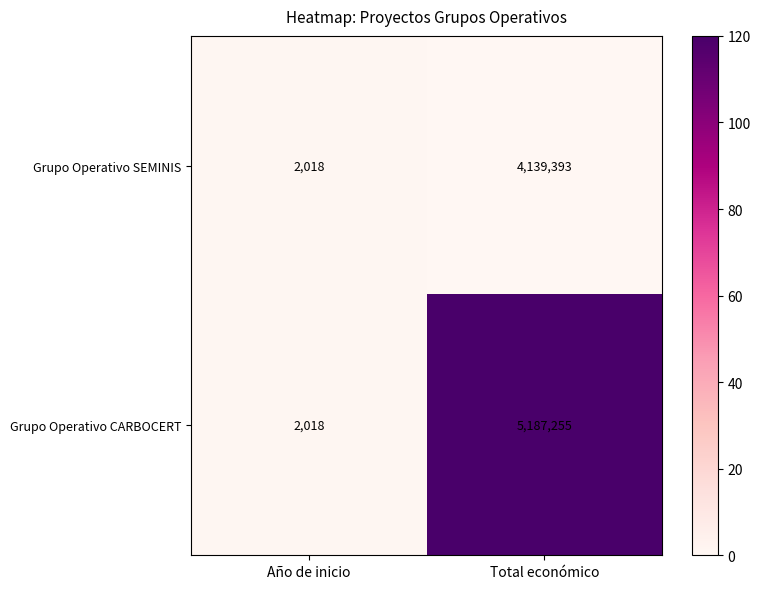

Reading right to left, transcribe all the data shown in this chart.

Grupo Operativo SEMINIS: Total económico=4139393	Año de inicio=2018
Grupo Operativo CARBOCERT: Total económico=5187255	Año de inicio=2018